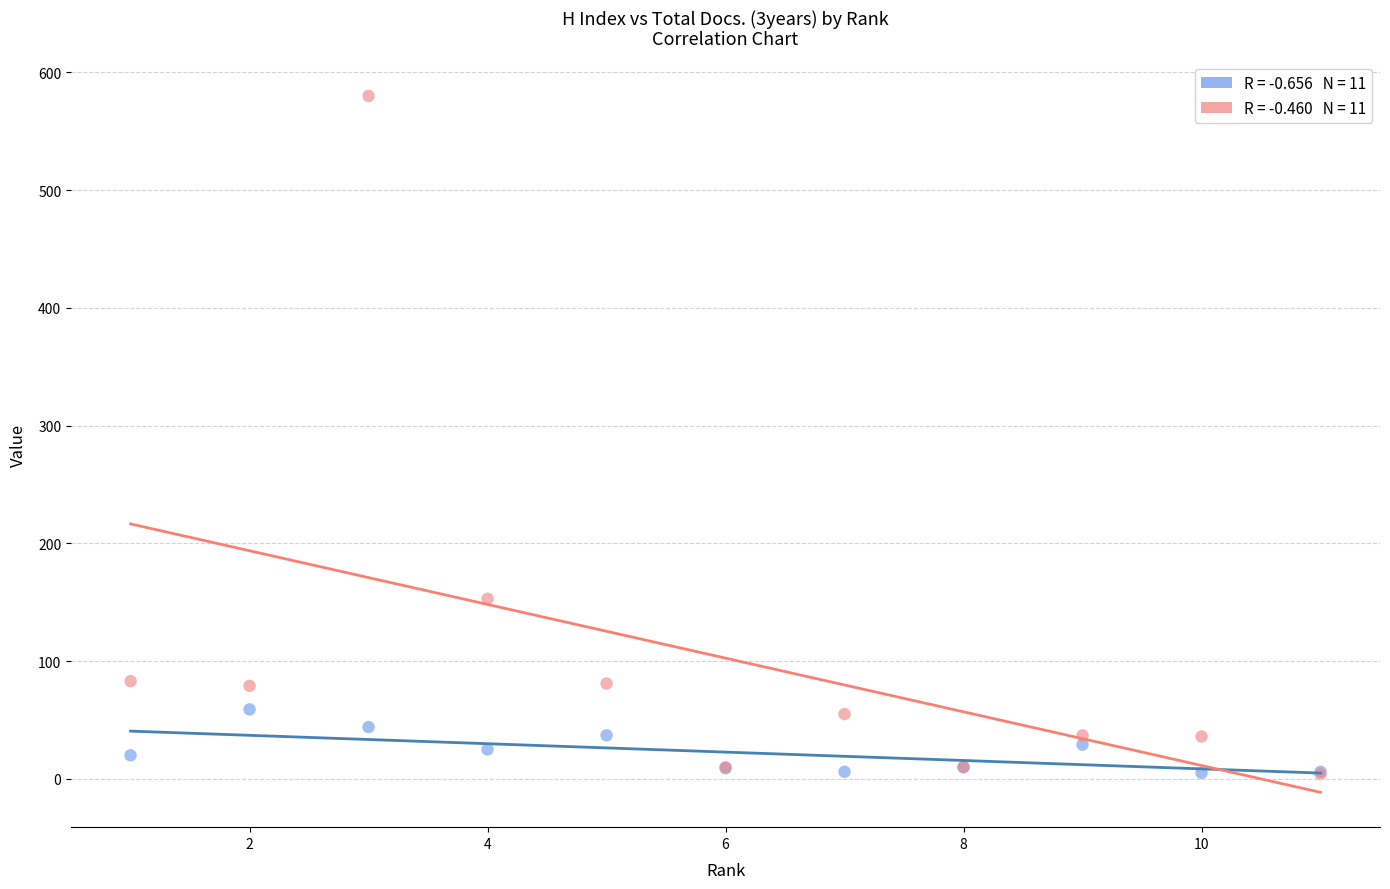

Across all series, what Y value is closest to 292?

153